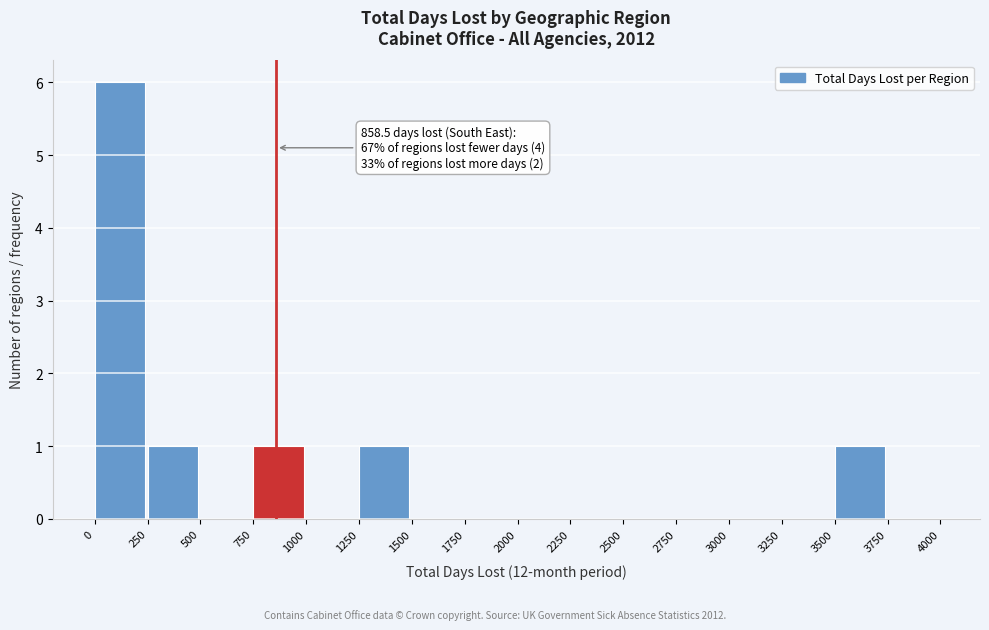

Which range on the x-axis has the tallest bar?

0 to 250